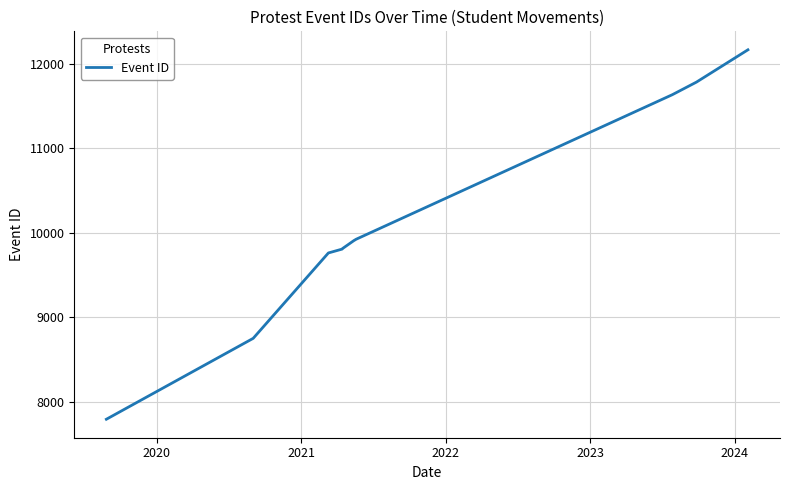

How many categories are shown in the chart?

10